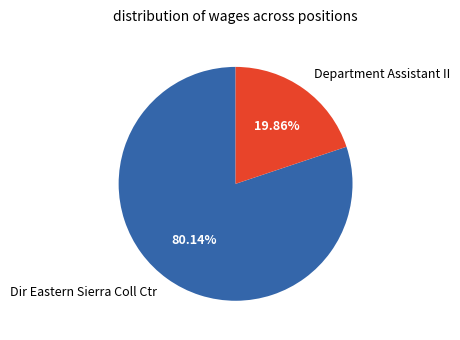

How many slices are in this pie chart?

2